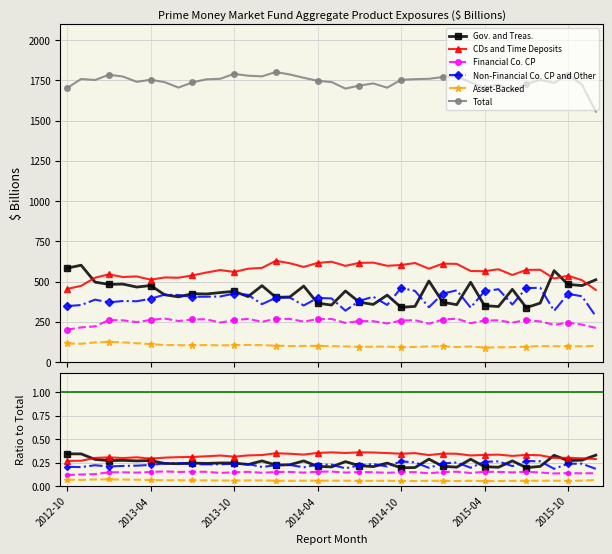

List the series in order of their peak value, highest first.

Total, CDs and Time Deposits, Gov. and Treas., Non-Financial Co. CP and Other, Financial Co. CP, Asset-Backed